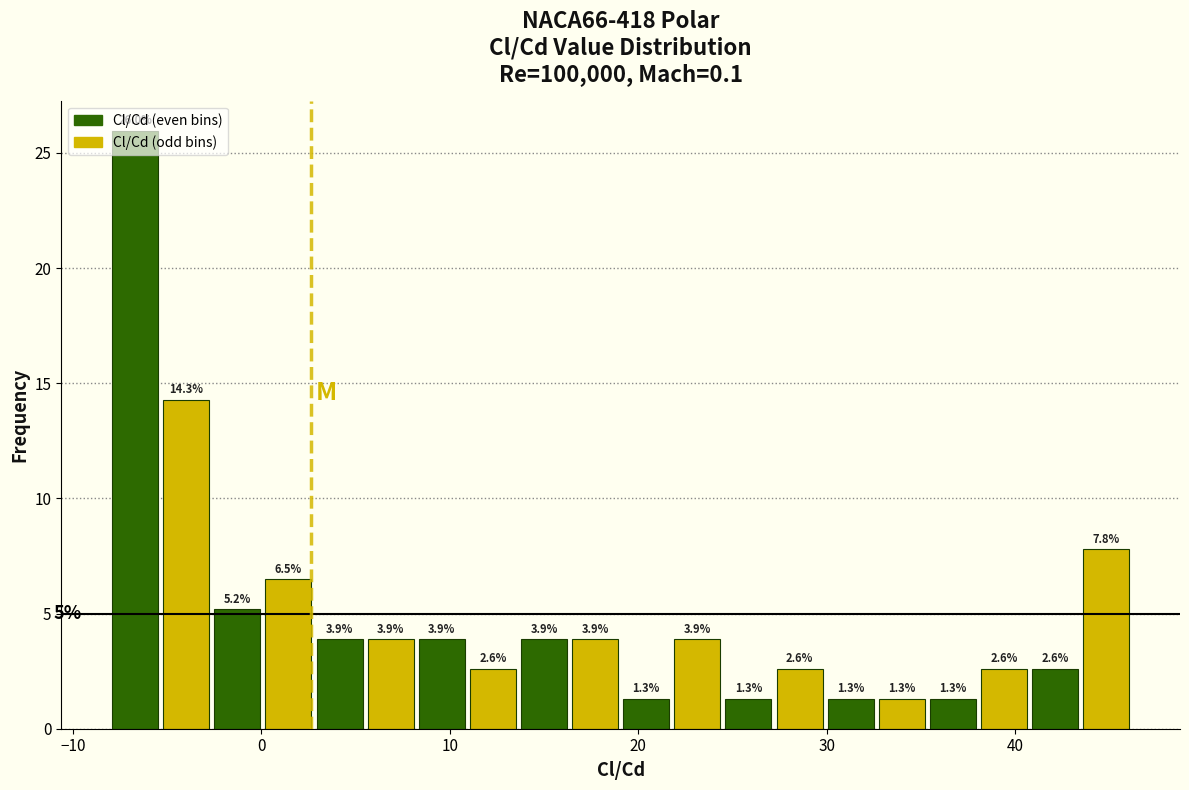

Read against the x-axis, roughly where is the centre of the tallest bar?

-7